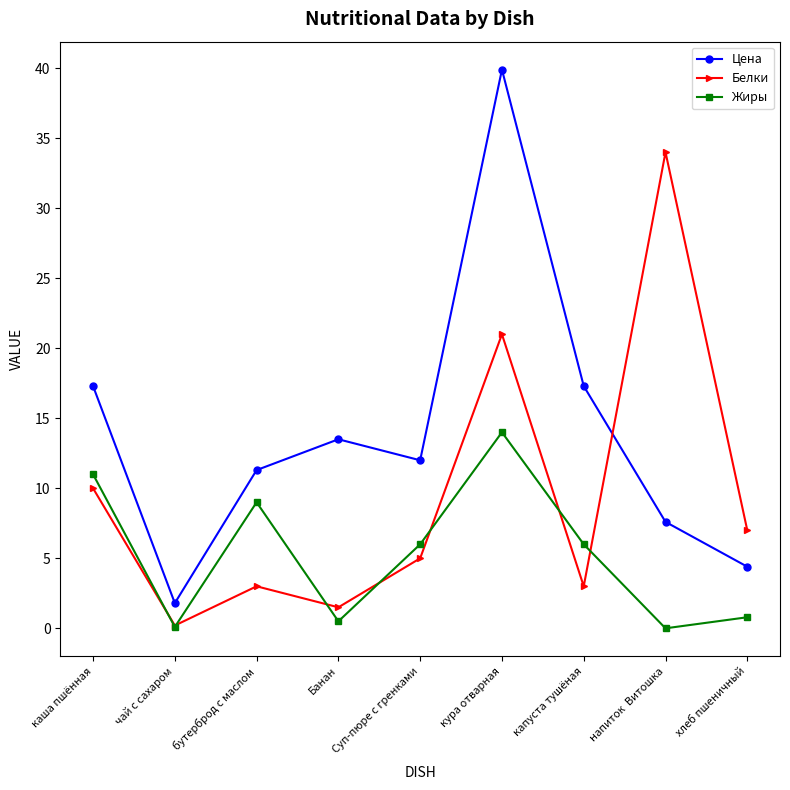

The value of Цена at капуста тушёная is 4.7. True or false?

False